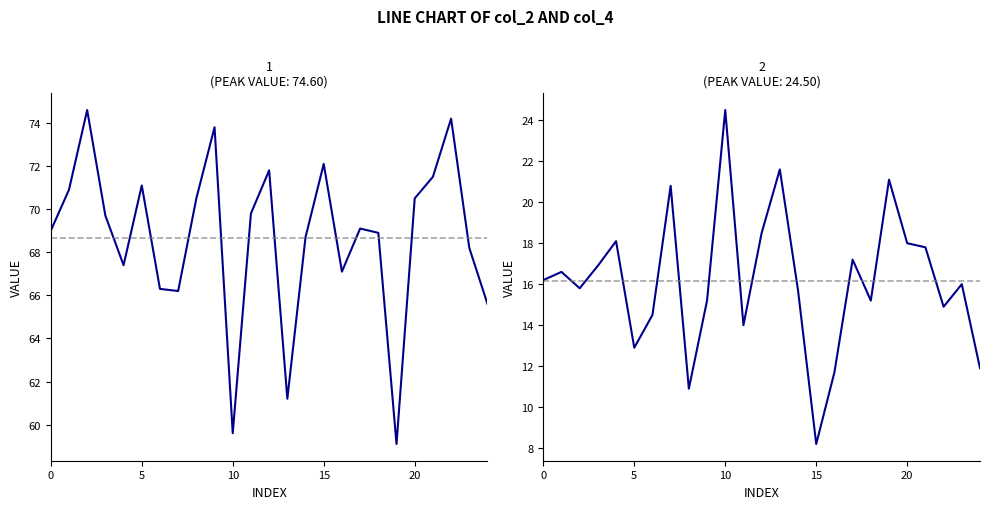

How many lines are shown in the chart?

2